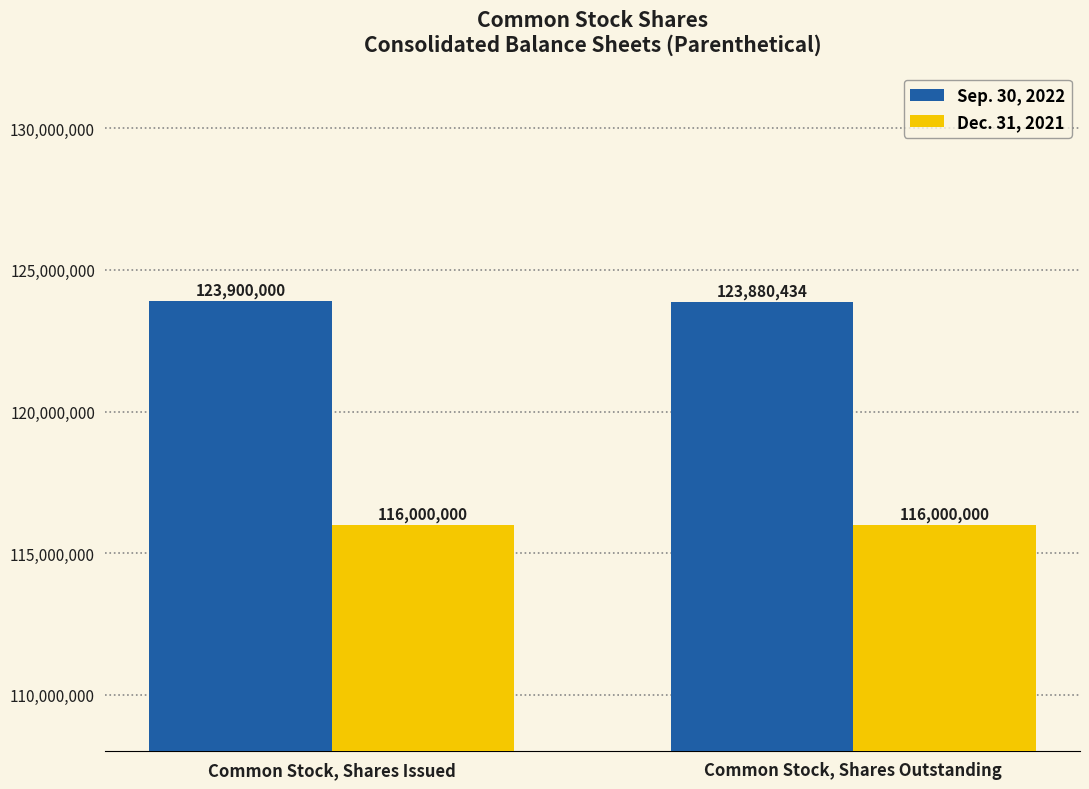

Read the Dec. 31, 2021 value at Common Stock, Shares Outstanding.

116000000